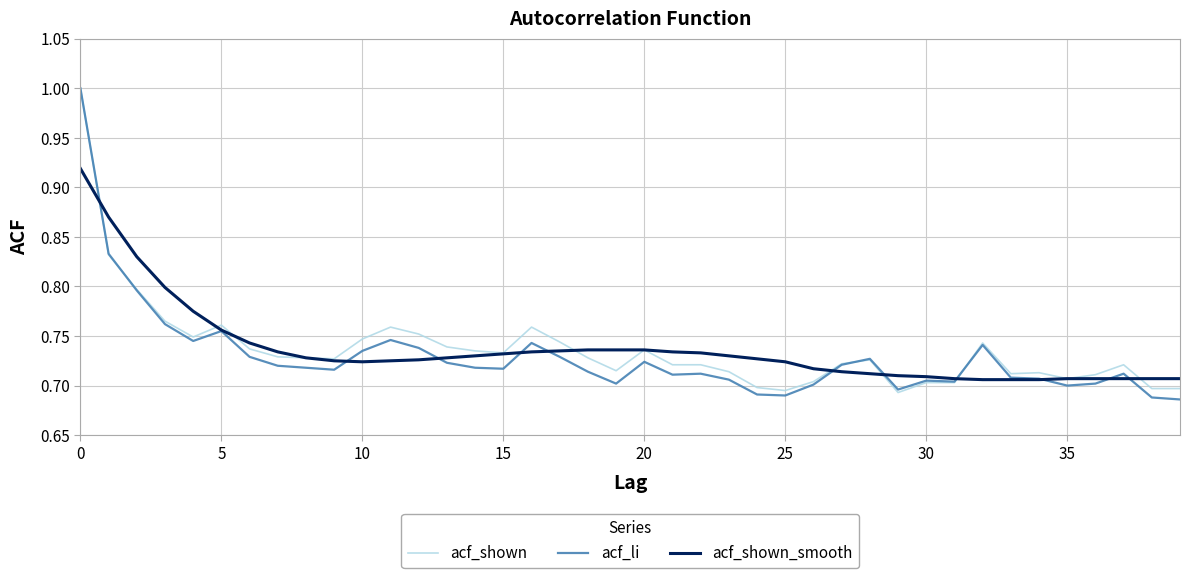

What is the maximum value for acf_li?

1.0